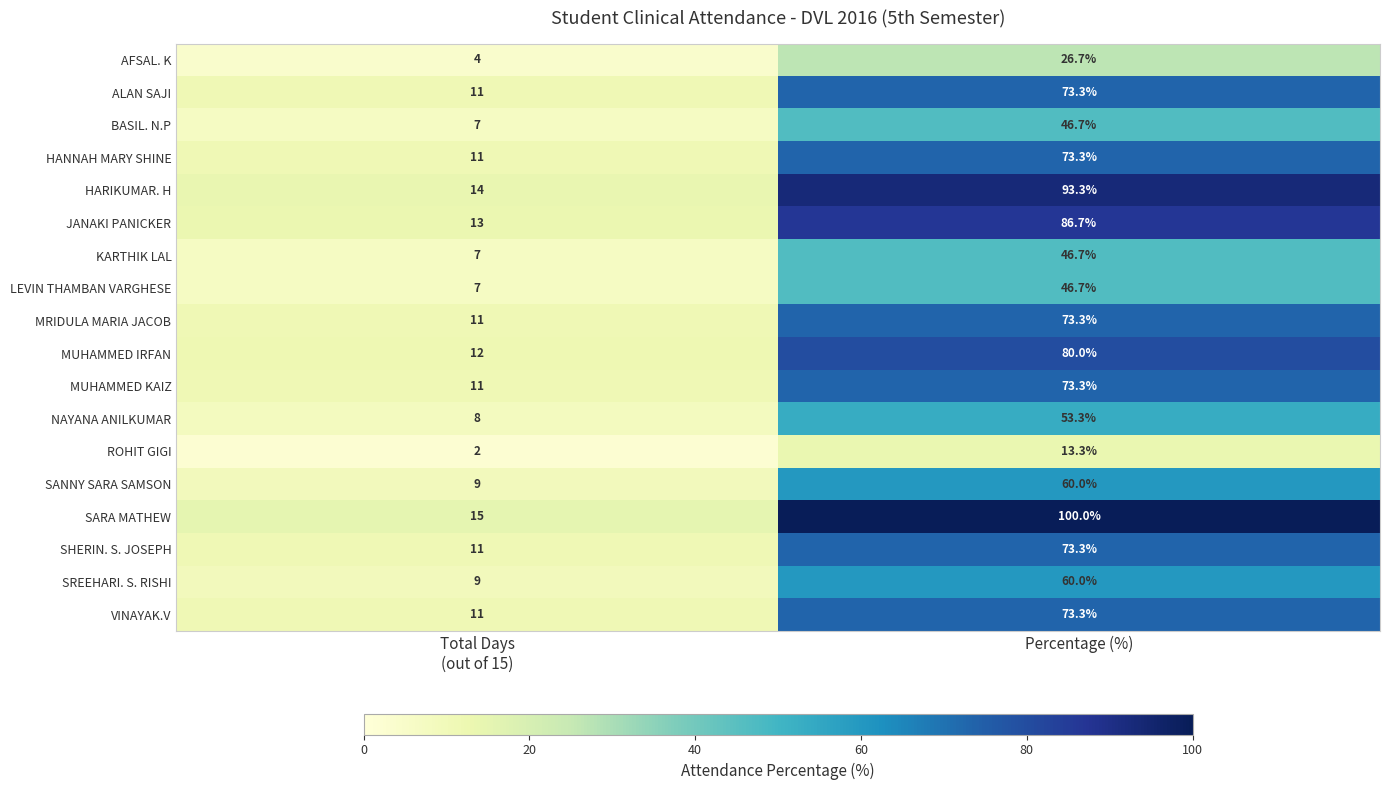

At how many categories does at least one series exceed 88?

1